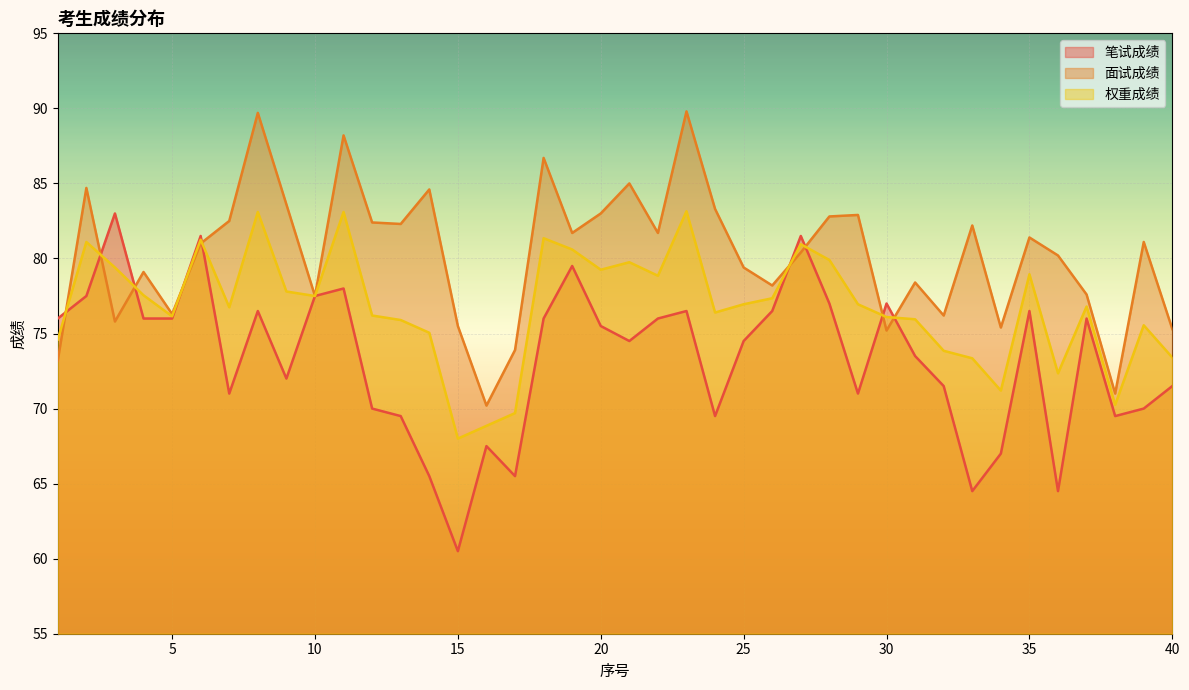

What is the spread (max minus min) of values at 38?

1.5